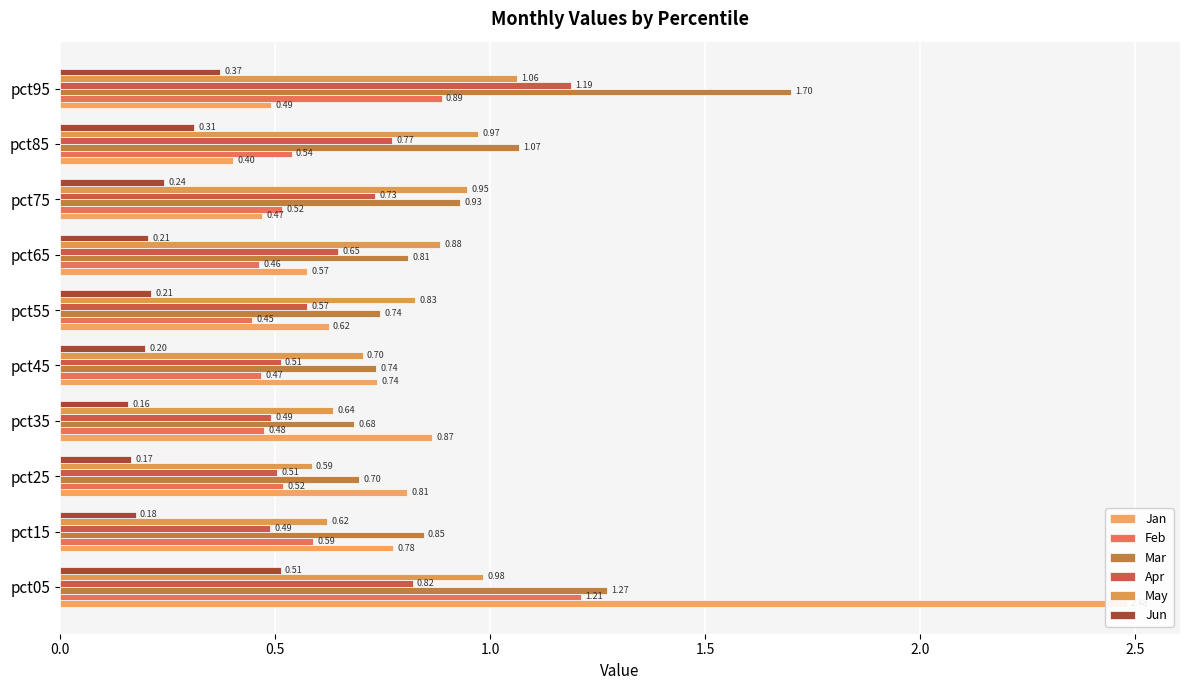

Which series has the largest range (max minus min)?

Jan